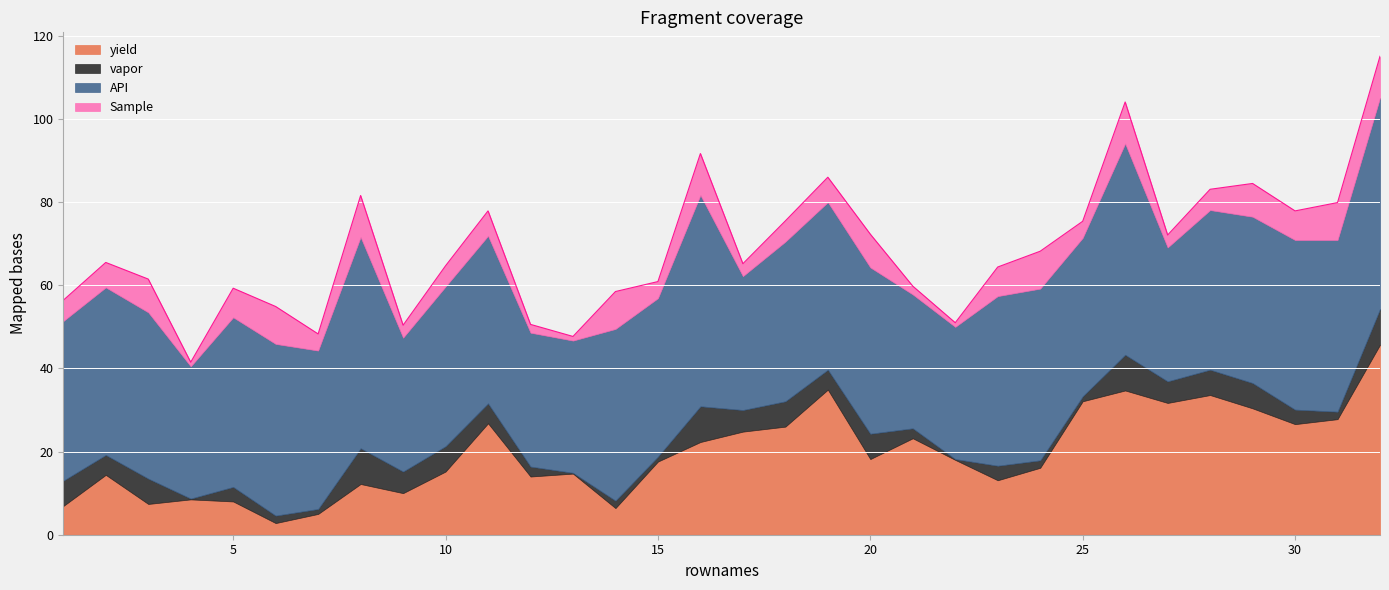

Which has a higher value, 18 or 16?

18